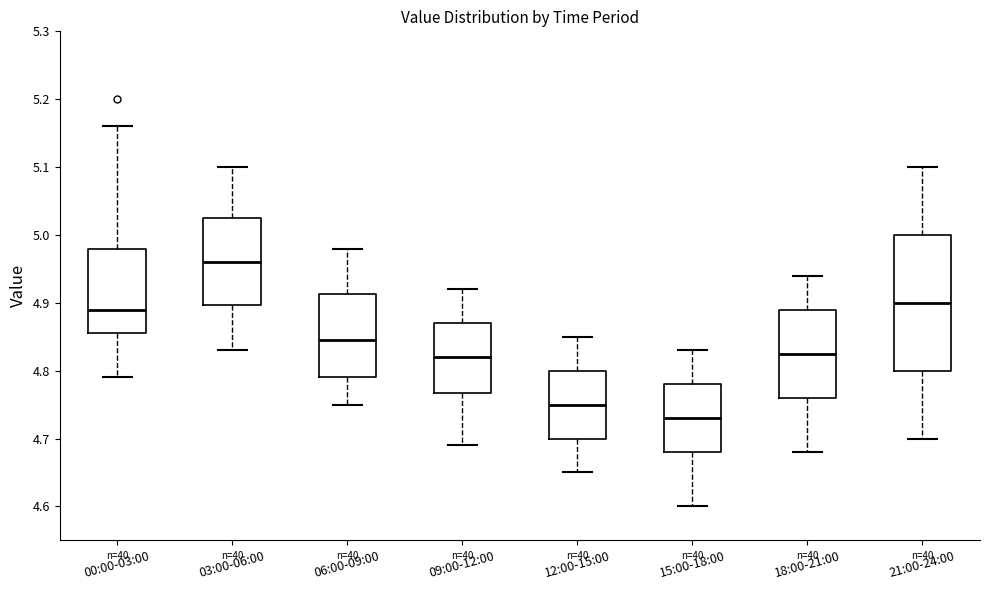

Where is the lower edge of the box for 09:00-12:00 on the y-axis? The values are not printed on the chart, so give them approximately, as read against the axis.

4.77